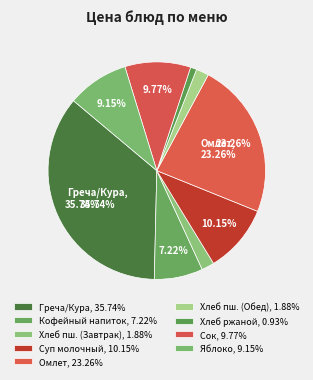

Is there any slice that represents more than half of the pie?

No